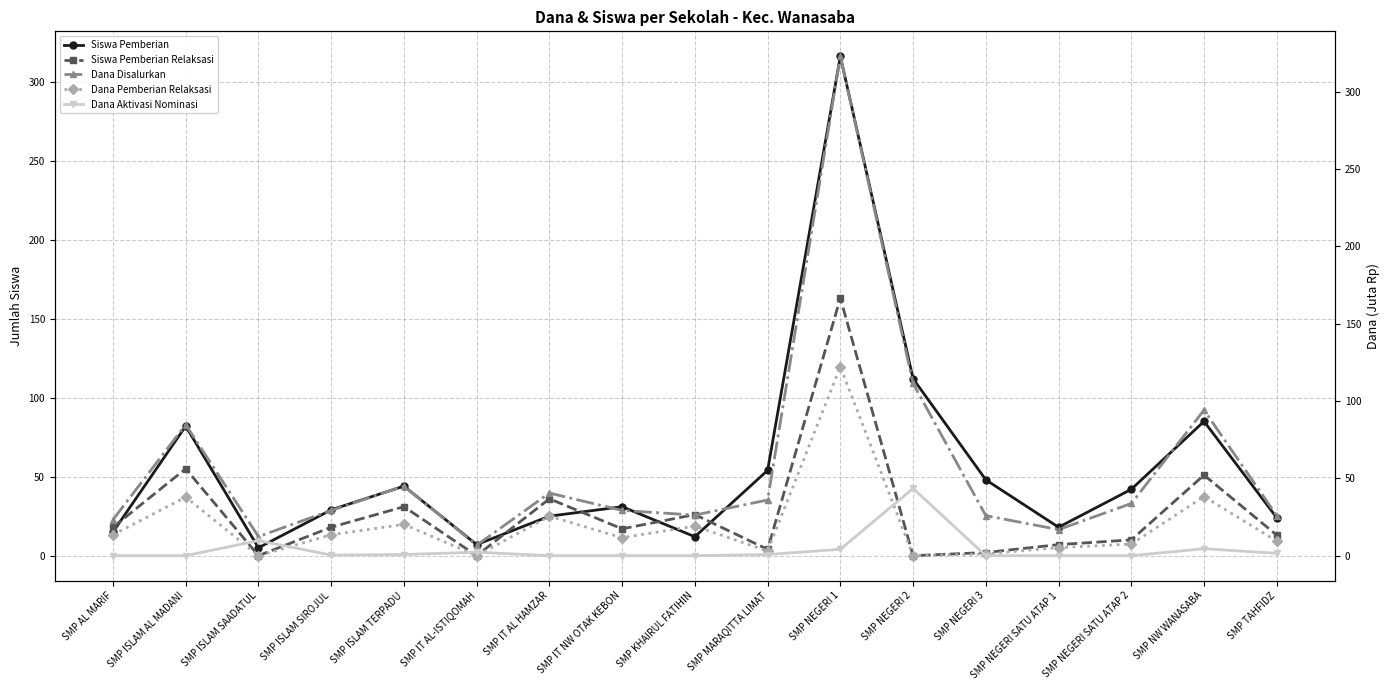

What is the label of the 8th point from the left?

SMP IT NW OTAK KEBON